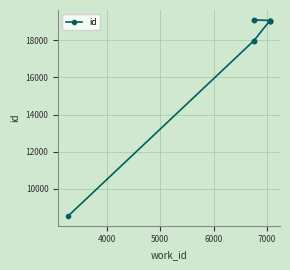

What is the minimum value shown in the chart?

8539